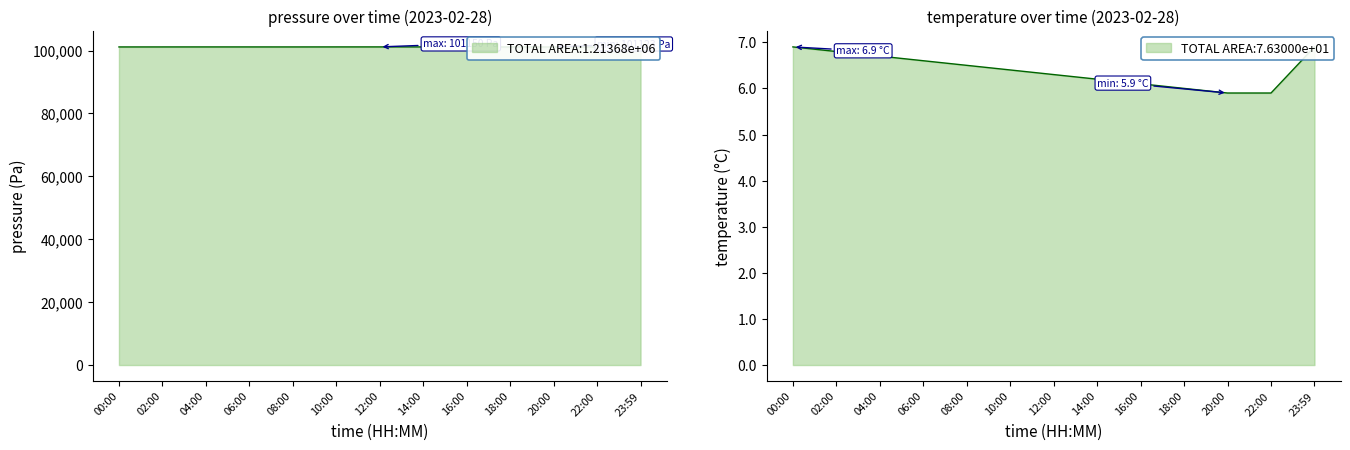

Count the number of categories in the chart.

13